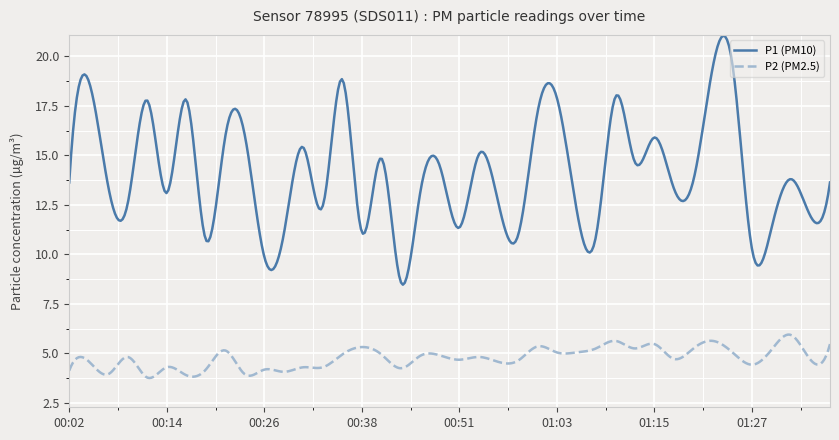

List the series in order of their peak value, highest first.

P1 (PM10), P2 (PM2.5)